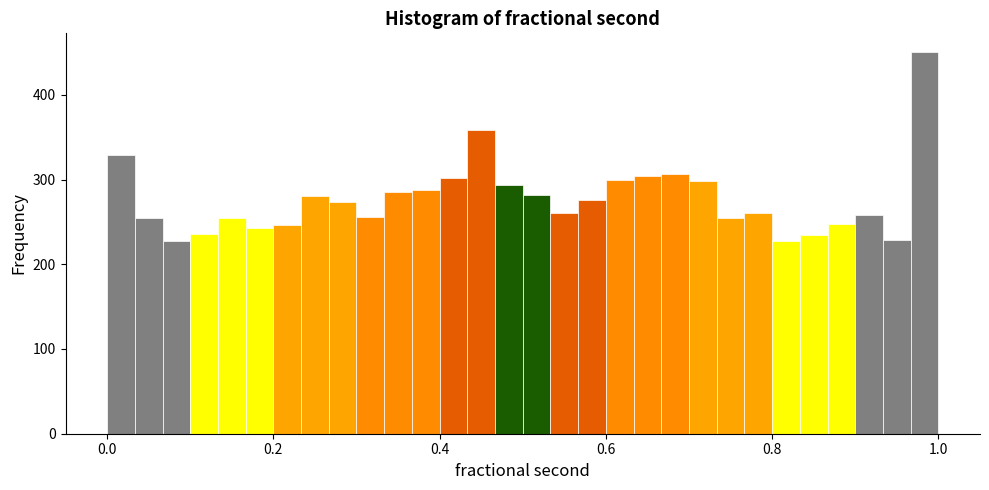

Read against the x-axis, roughly where is the centre of the tallest bar?

0.98